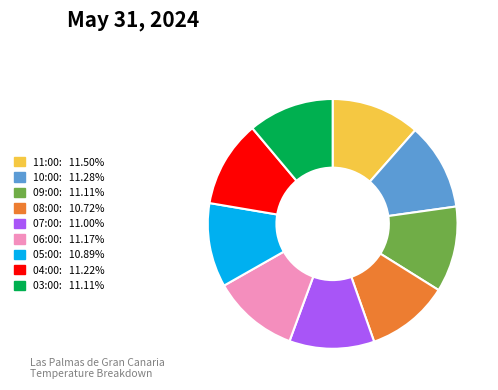

The 10:00 slice represents 5% of the pie. True or false?

False